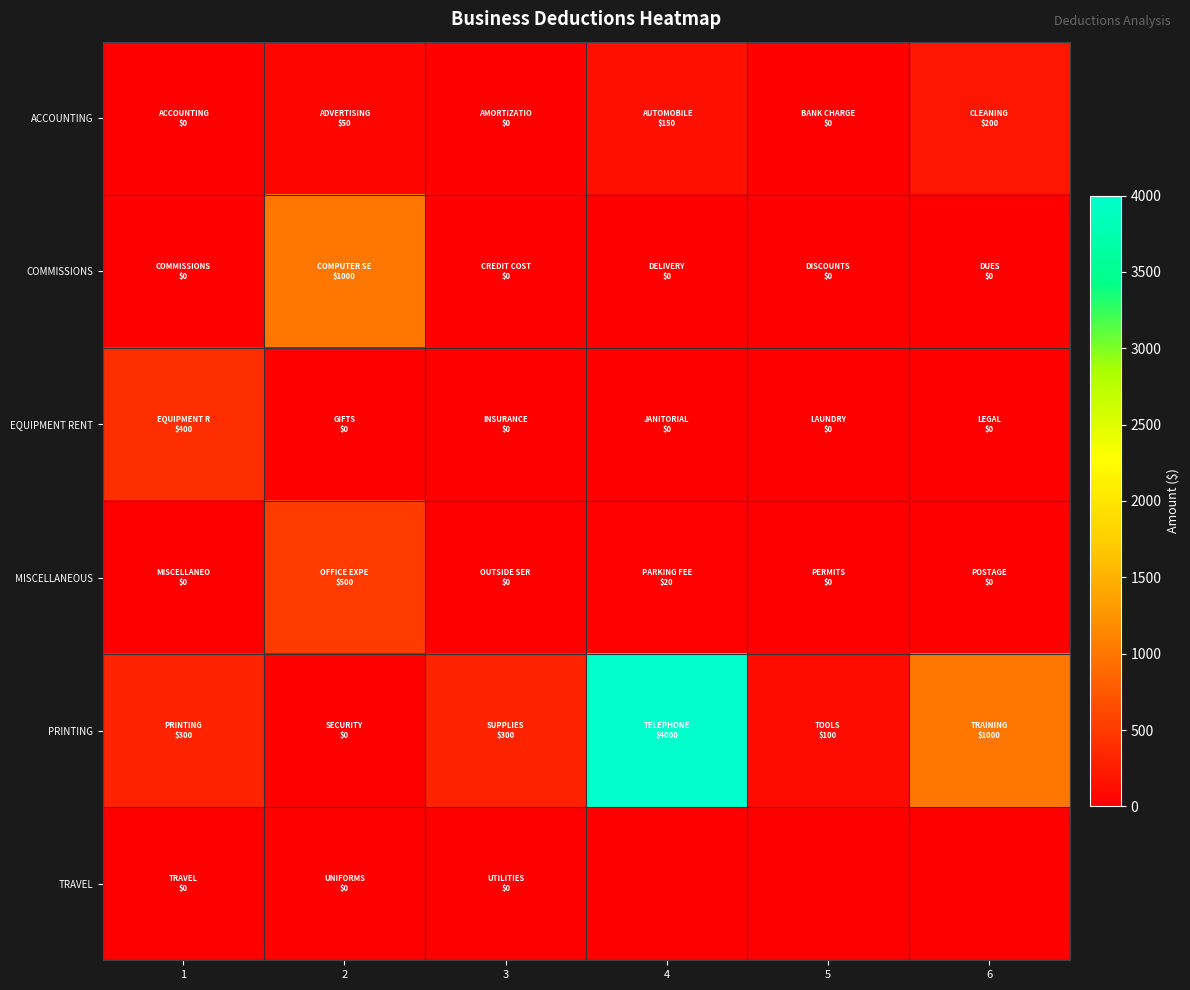

At how many categories does at least one series exceed 60?

6